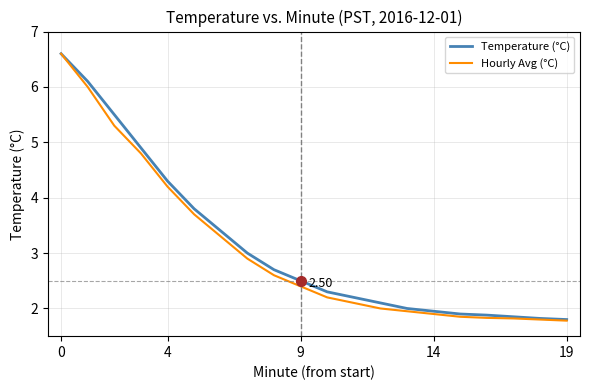

Which series has the widest spread of values?

Hourly Avg (°C)